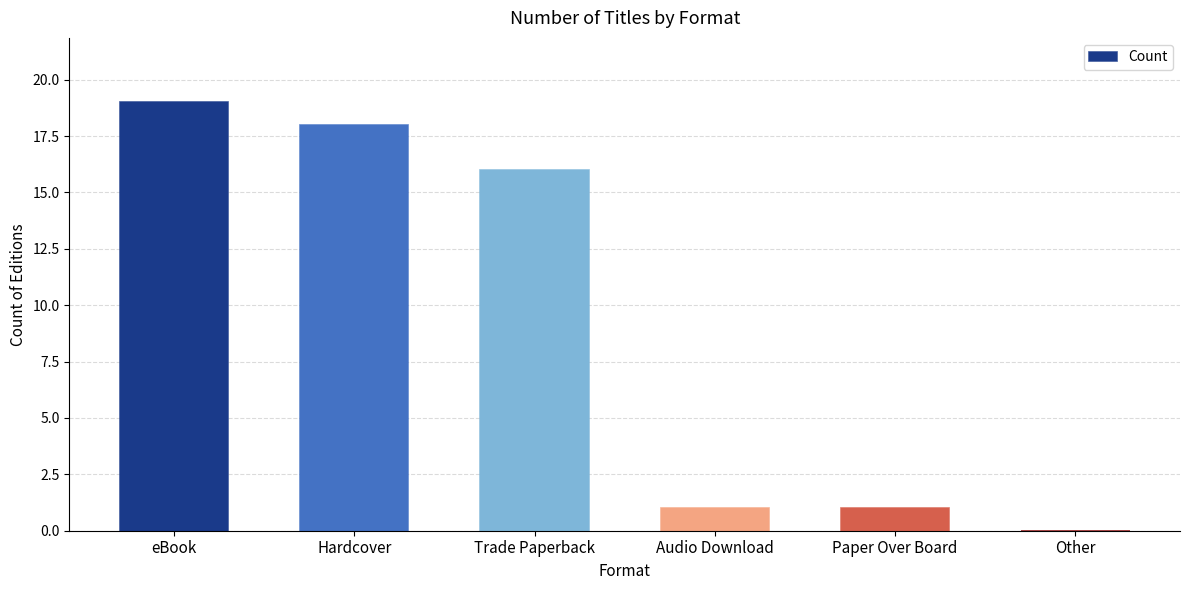

True or false: the data shows 1 at Audio Download.

True